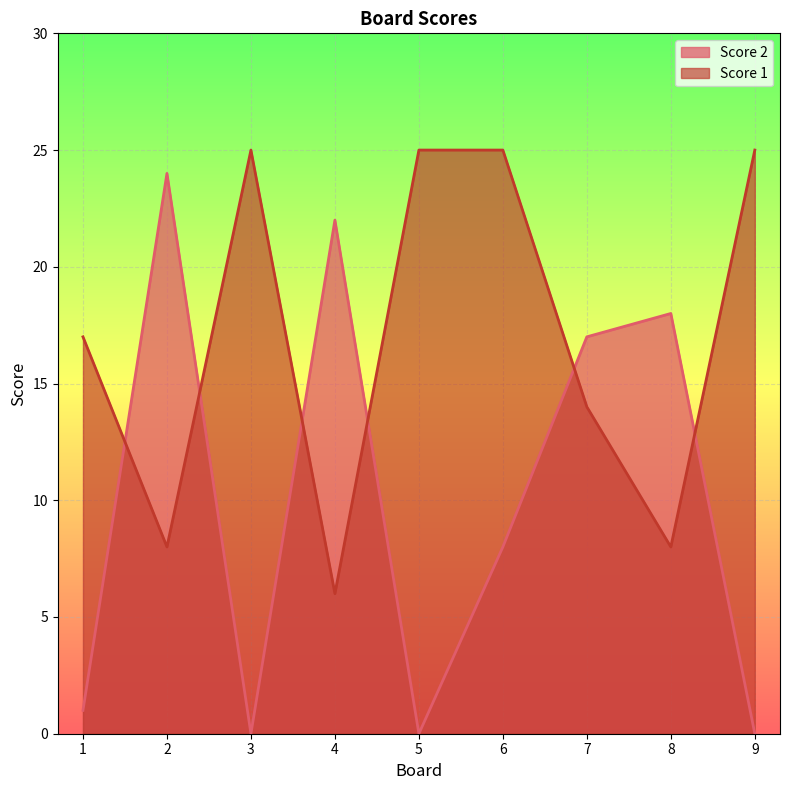

What is the difference between the highest and lowest values at 4?

16